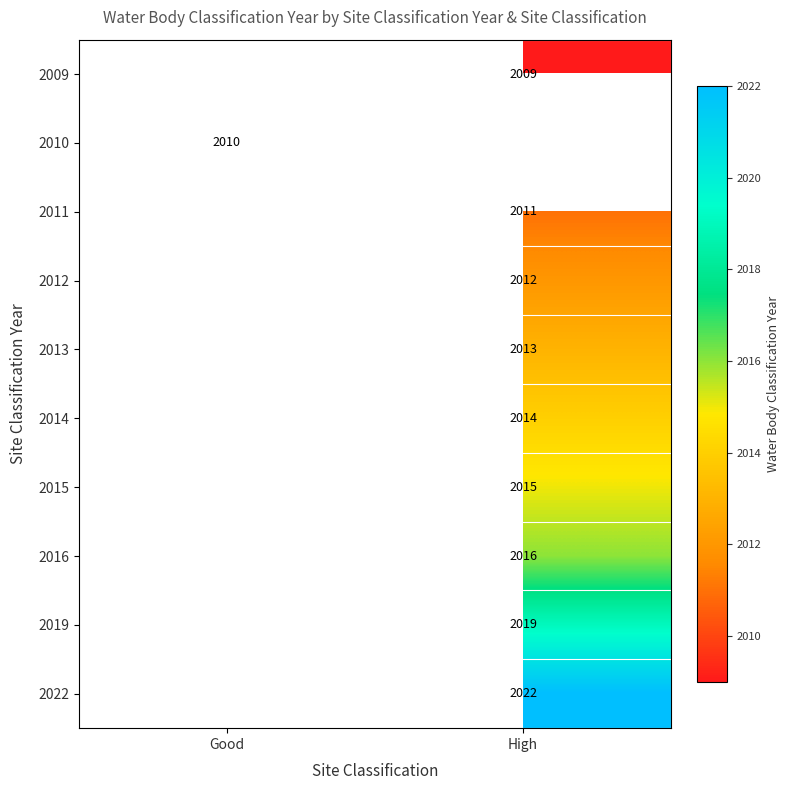

What is the difference between the highest and lowest values at High?

13.0